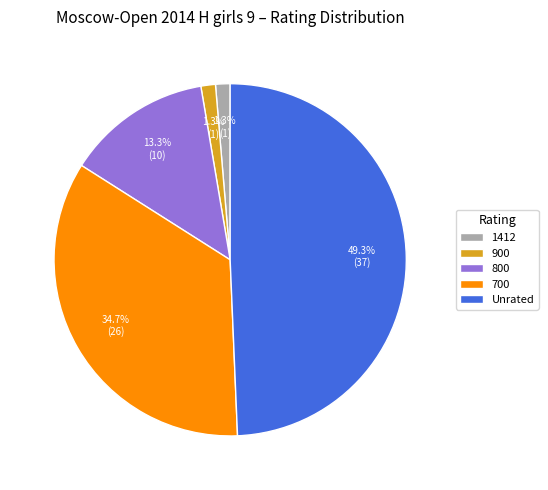

To the nearest percent, what portion does 1412 represent?

1%